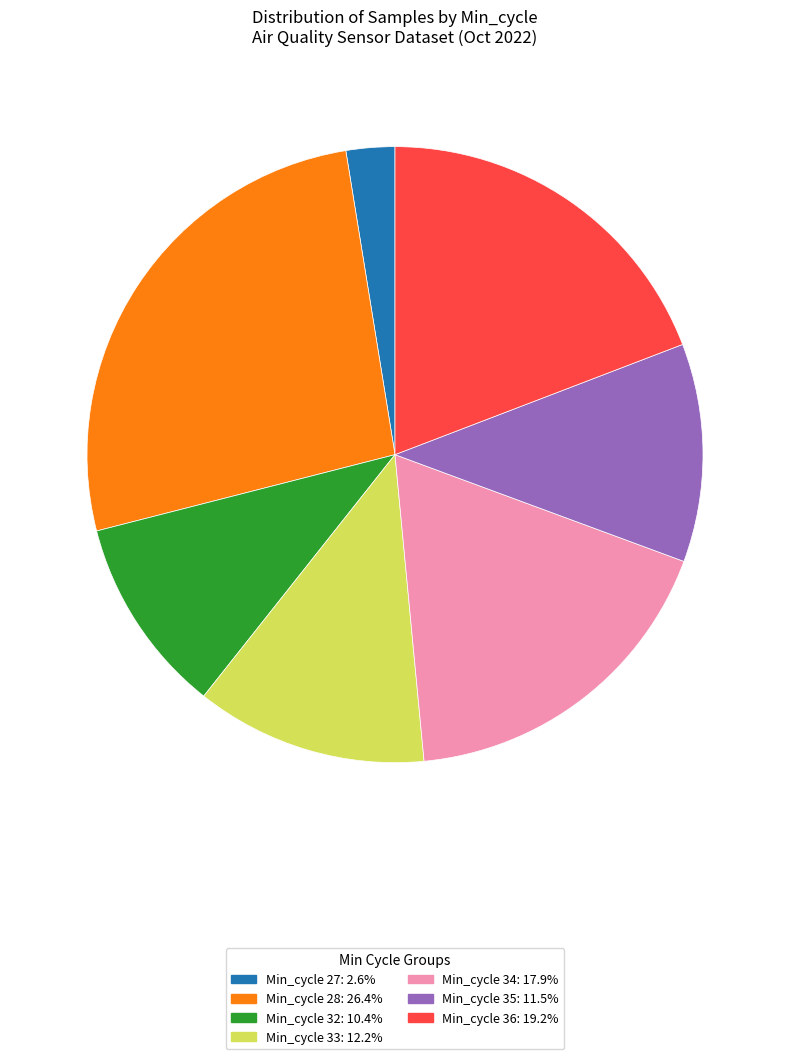

Count the number of slices in the pie.

7